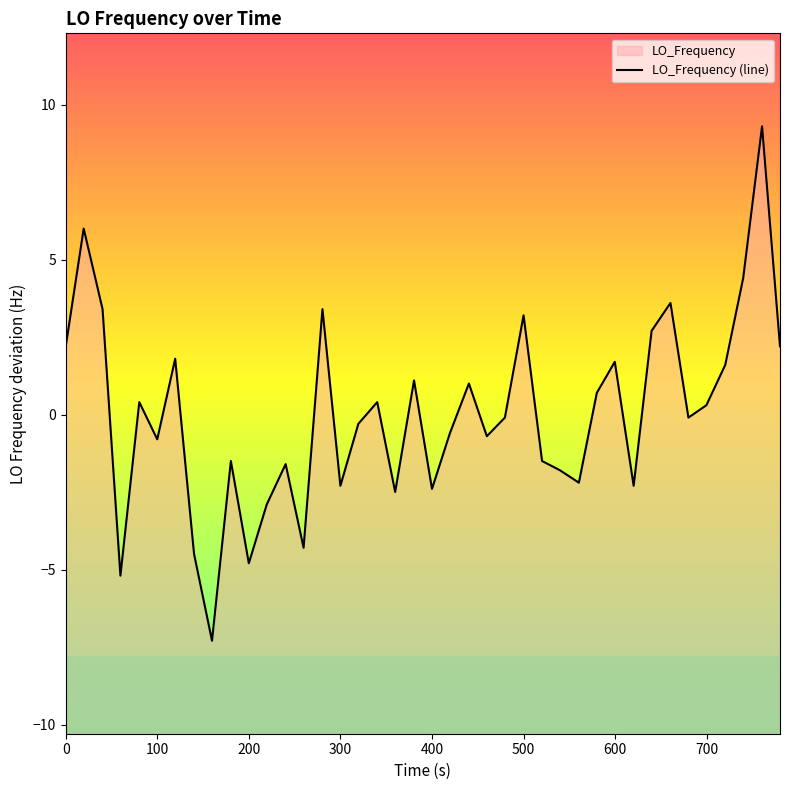

Count the number of values greater than 0.

19